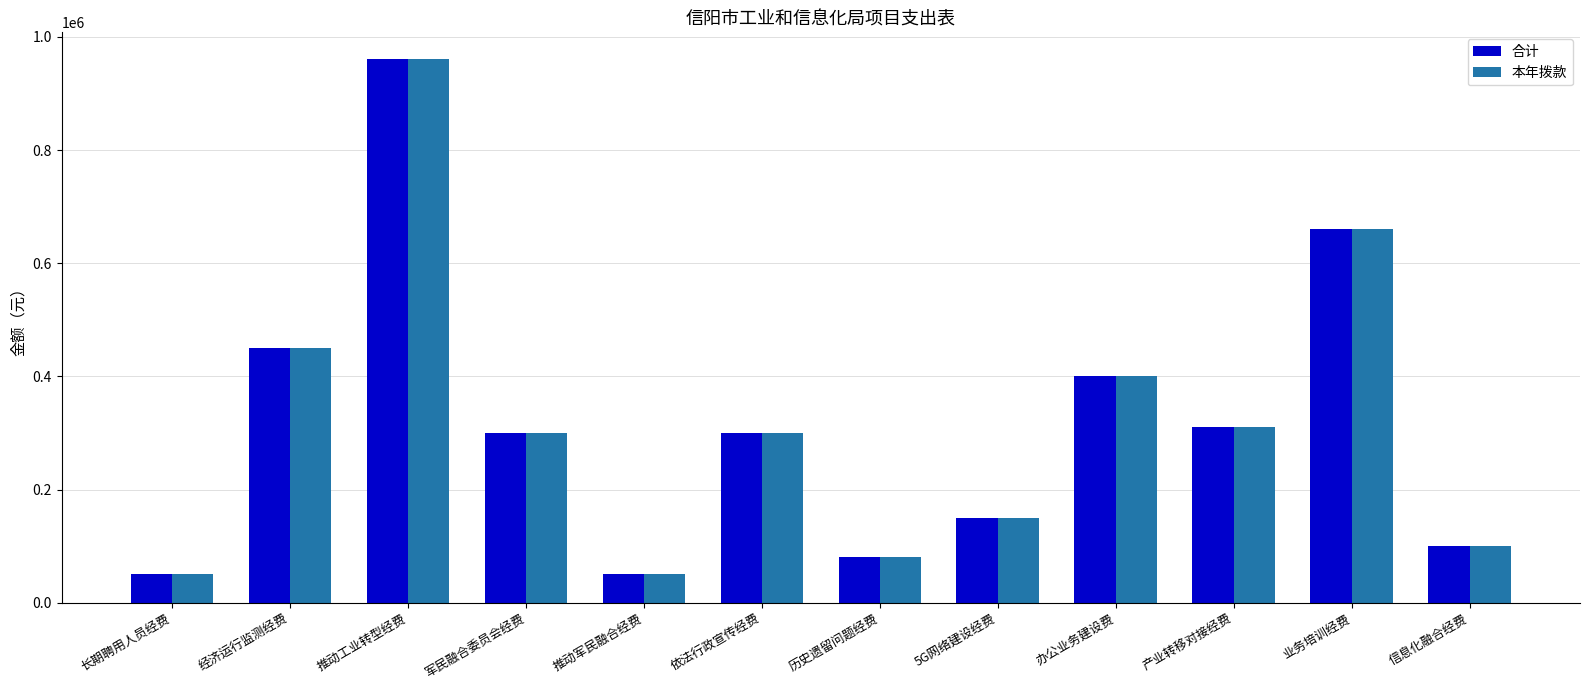

Count the number of data series in this chart.

2